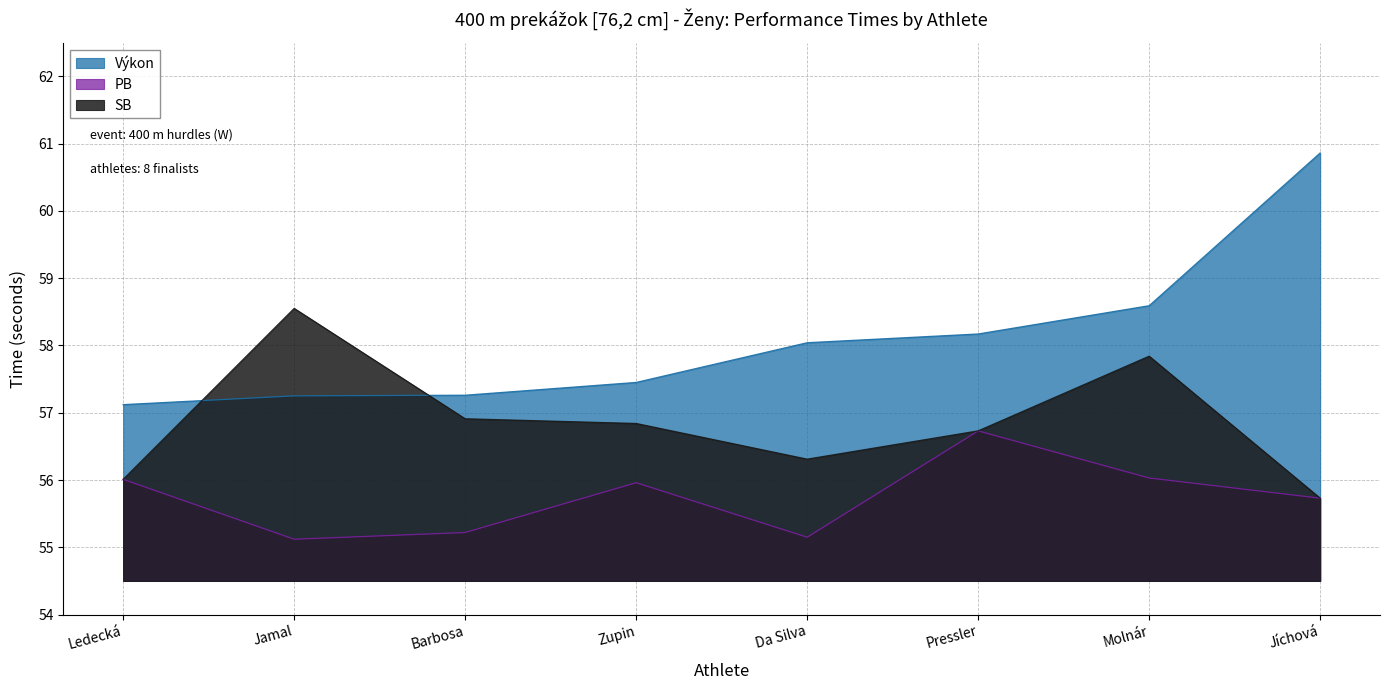

Where is the first local maximum for SB?

Jamal